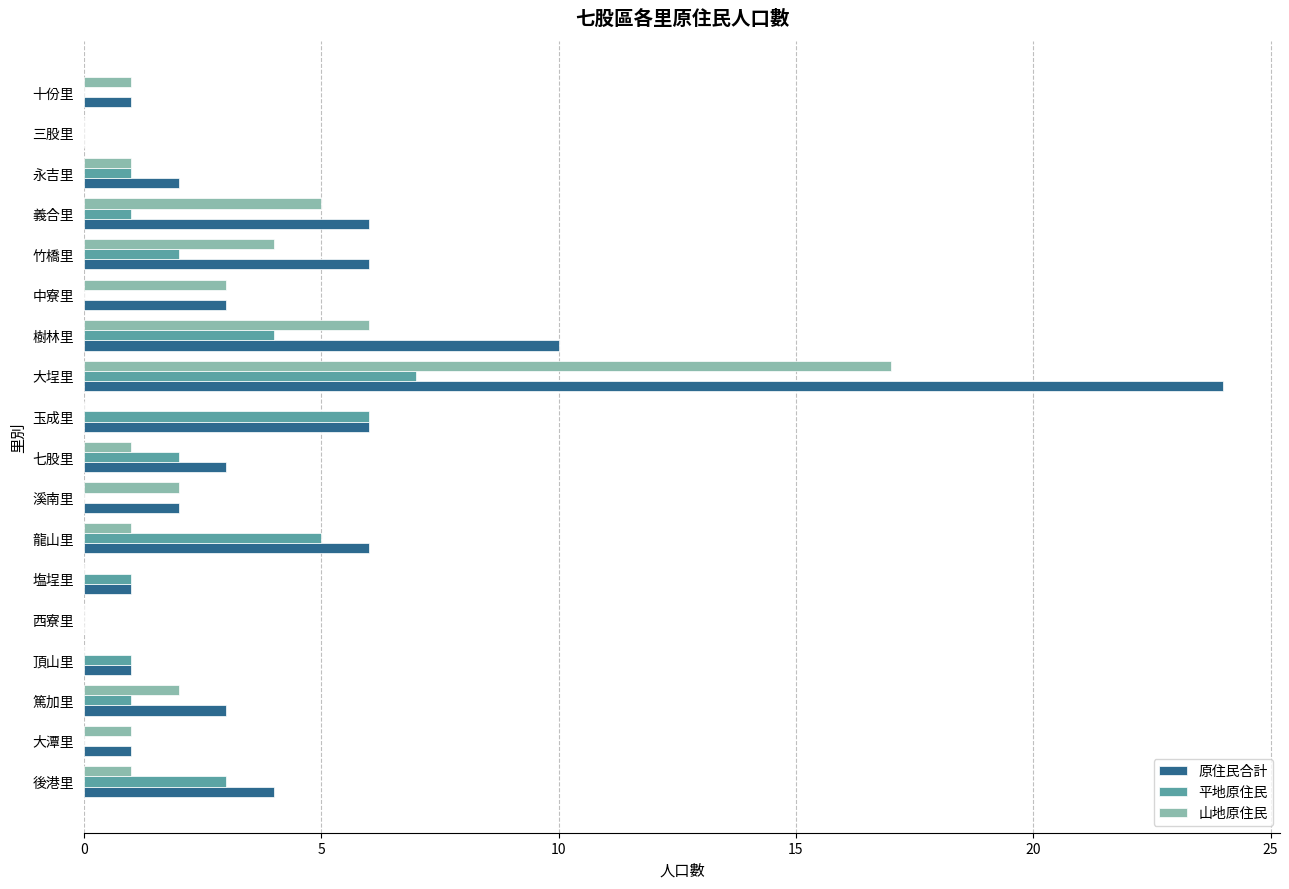

What is the sum of all 平地原住民 values?

34